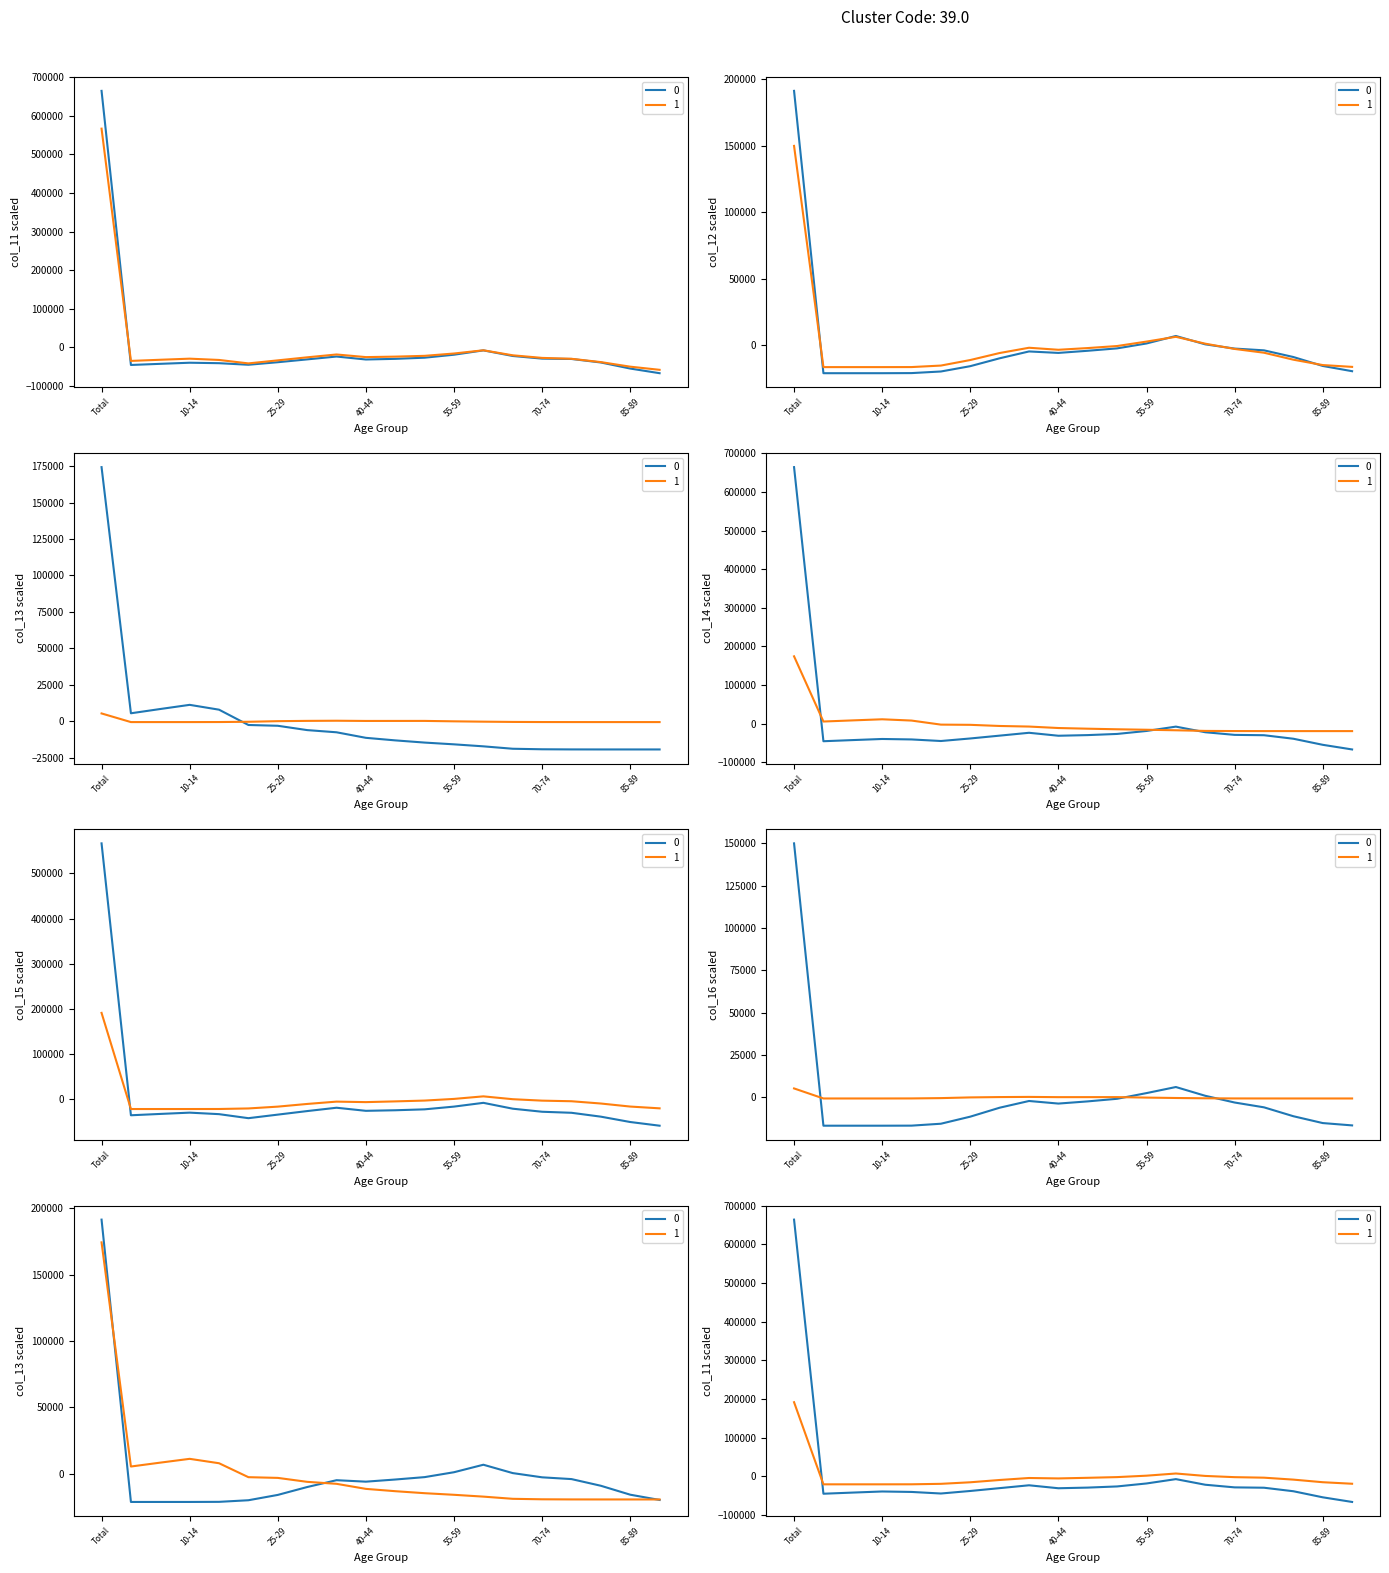

Count the number of categories in the chart.

20